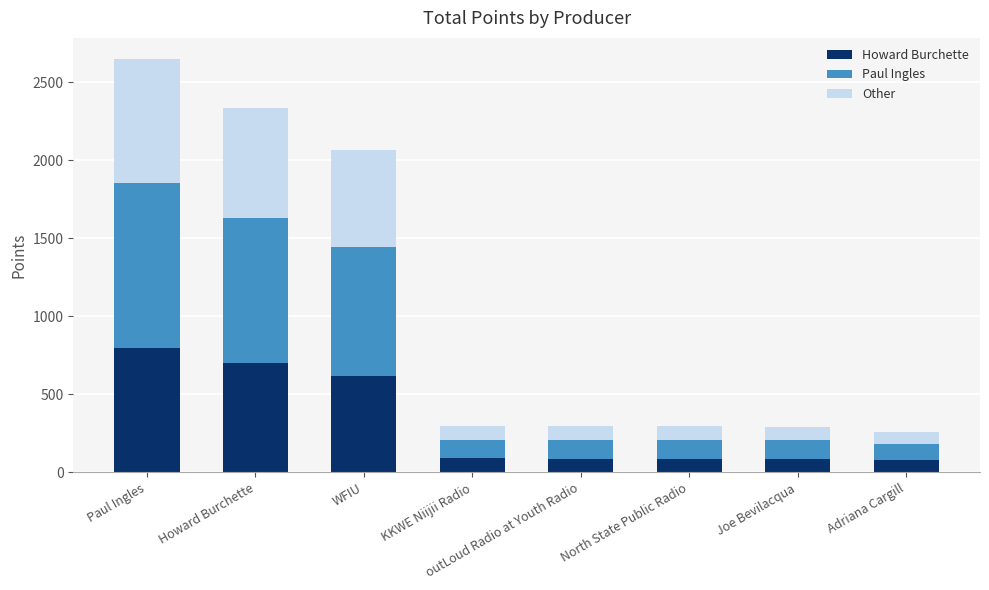

What is the lowest value of the Howard Burchette series?

78.0